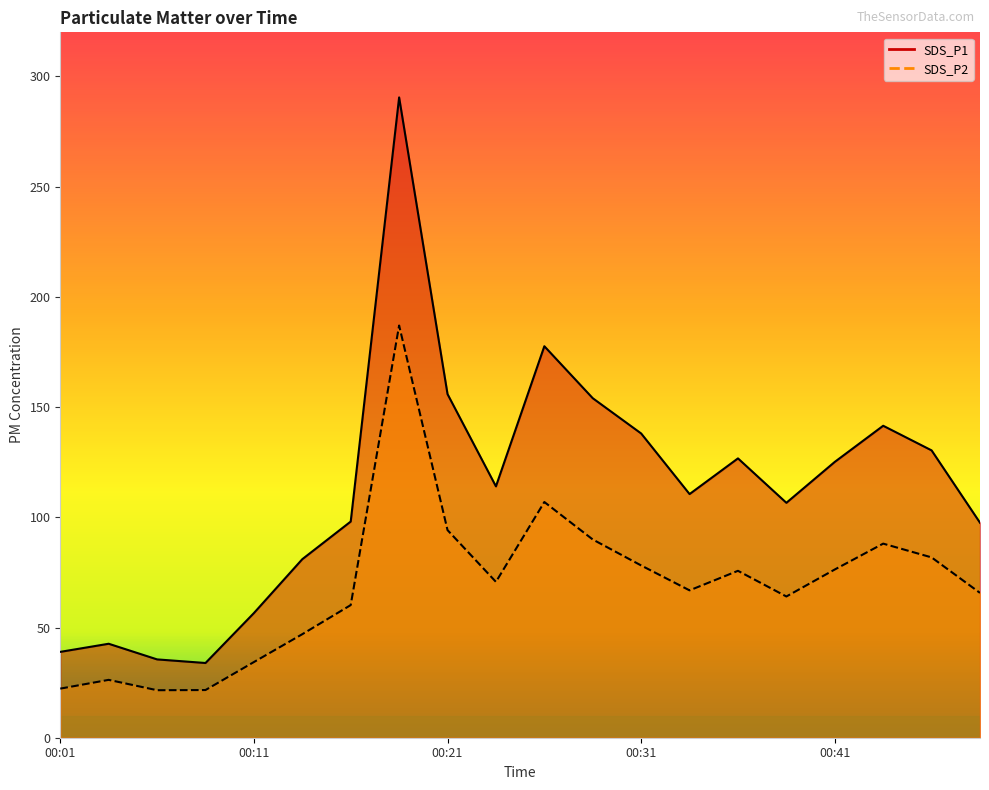

What is the spread (max minus min) of values at 00:11?

22.2